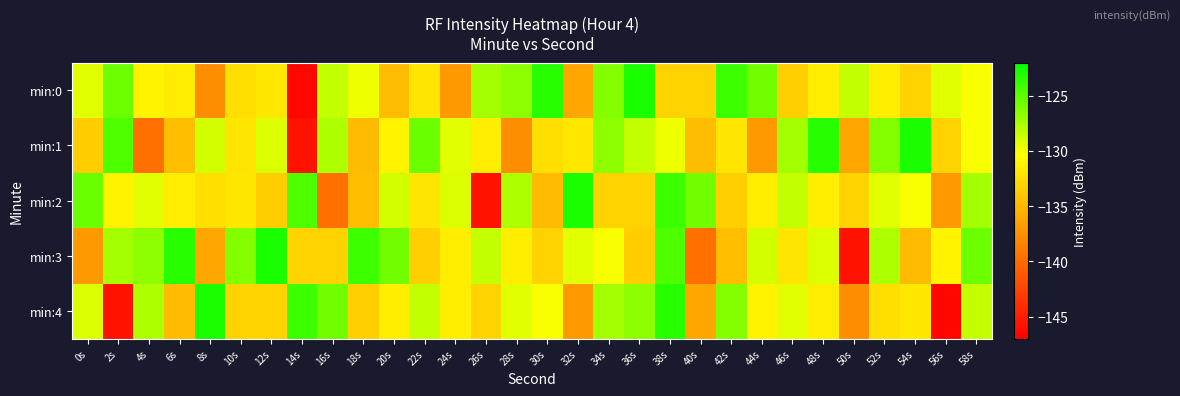

What is the total value across all series at 16s?

-654.6